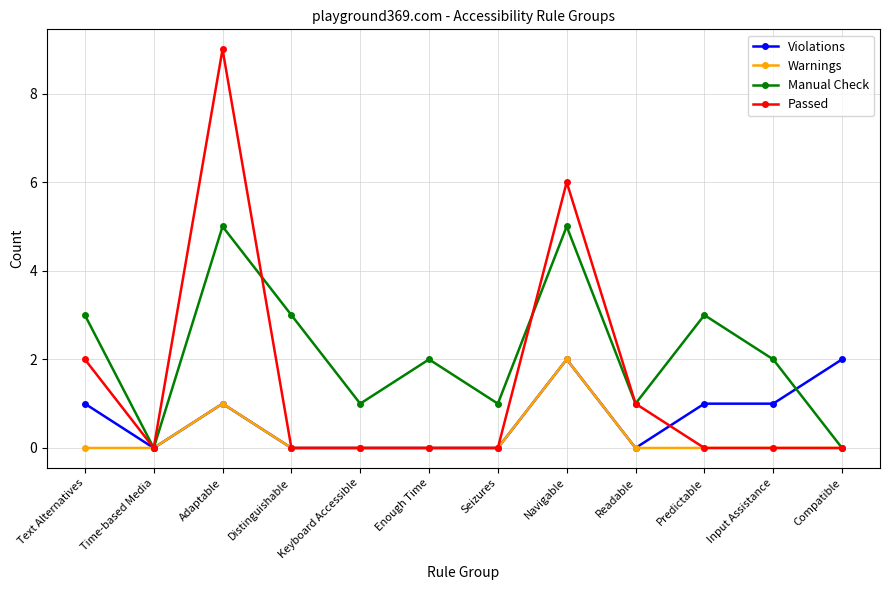

What is the total value across all series at Adaptable?

16